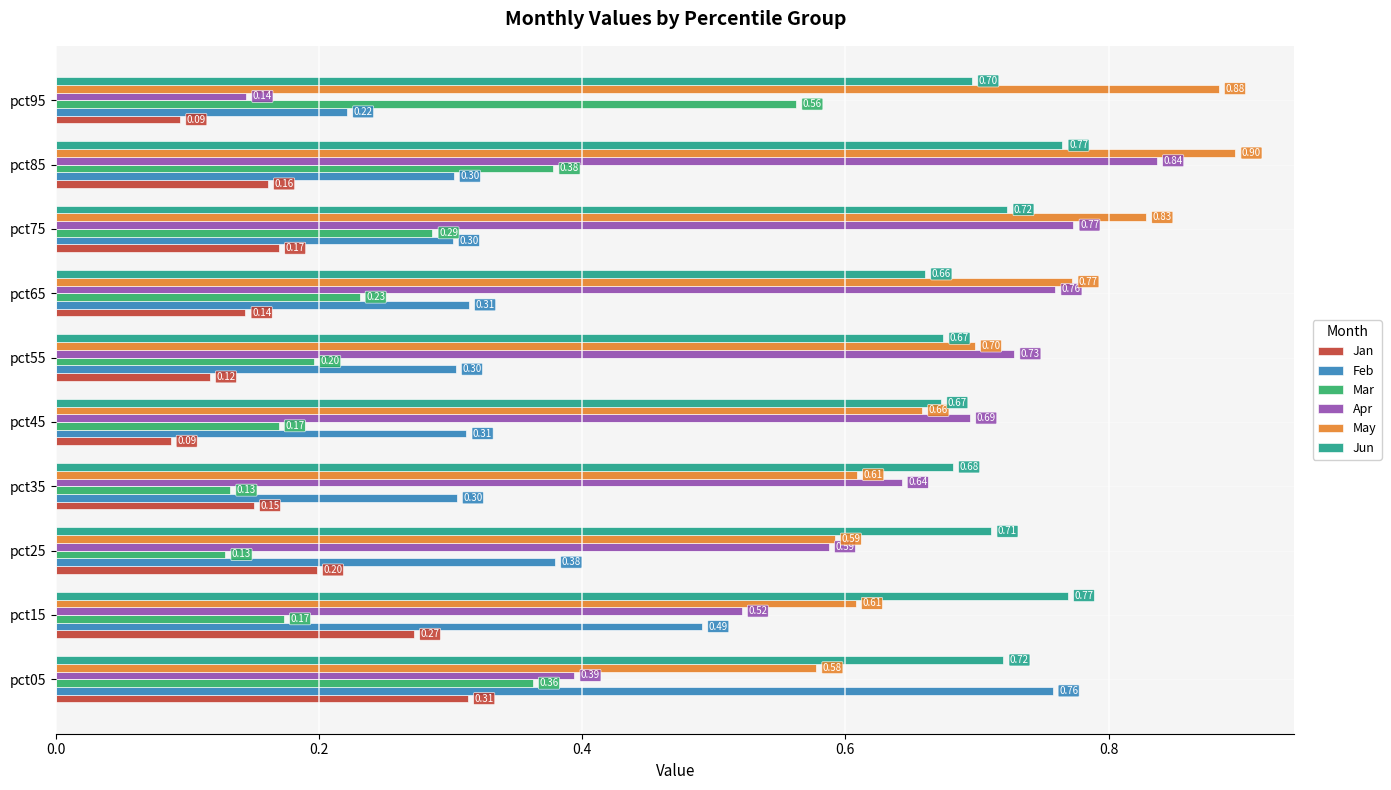

At how many categories does at least one series exceed 0?

10